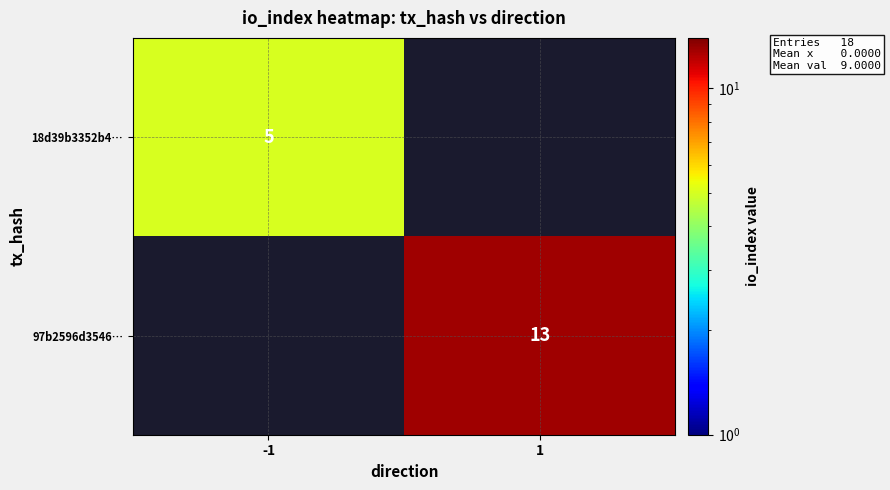

At which category does the chart reach its peak across all series?

1